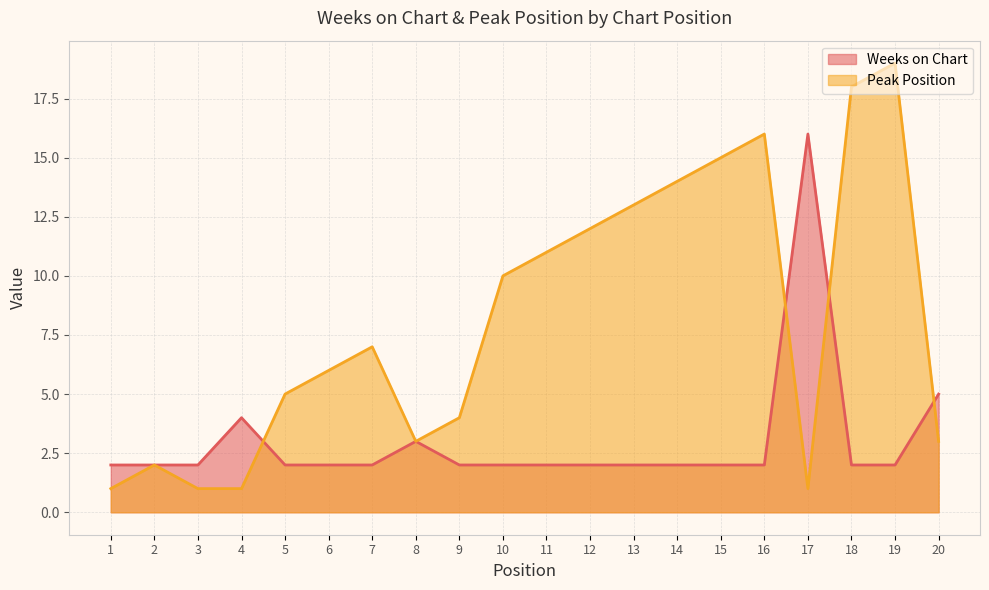

Where is the first local minimum for Peak Position?

8